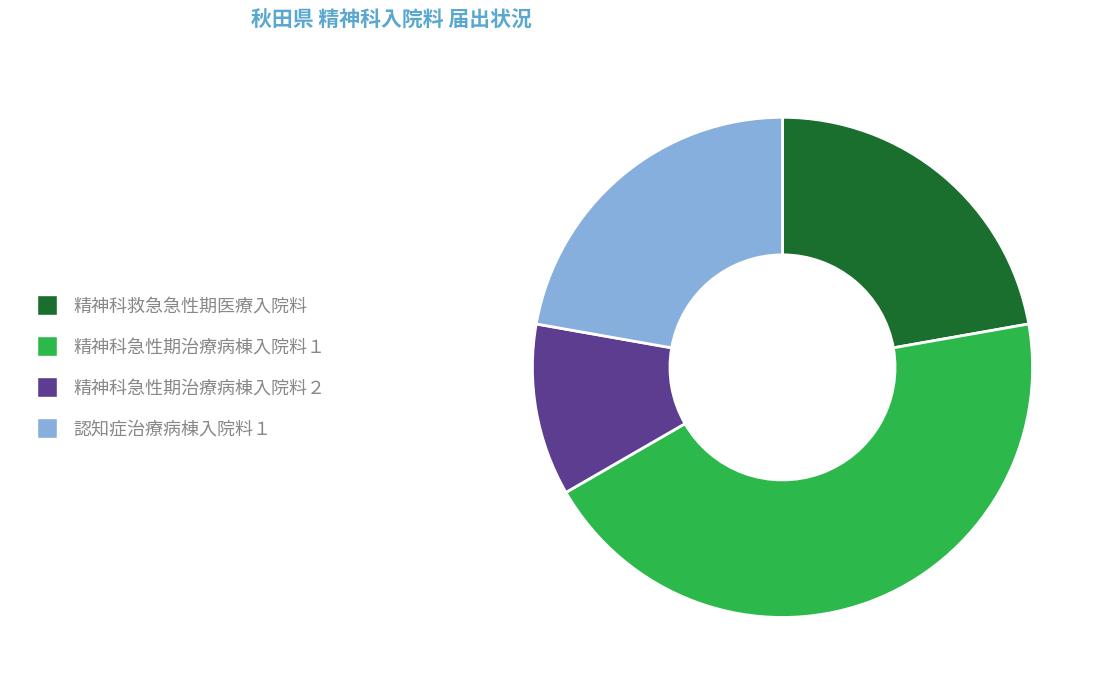

Combined, do 精神科急性期治療病棟入院料２ and 認知症治療病棟入院料１ account for over 50%?

No